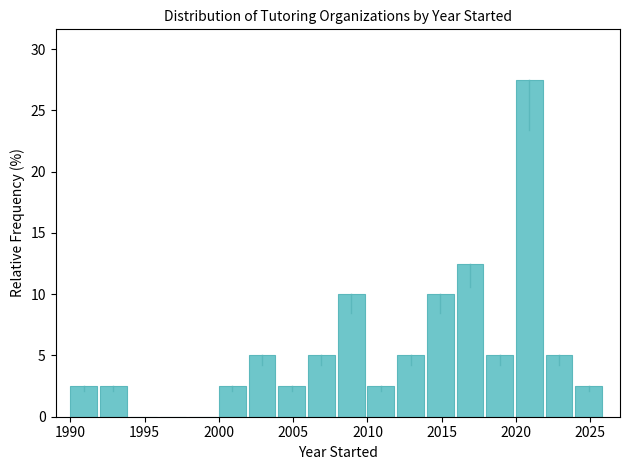

What is the height of the bar covering 2020 to 2022 on the x-axis? The values are not printed on the chart, so give them approximately, as read against the axis.

27.5